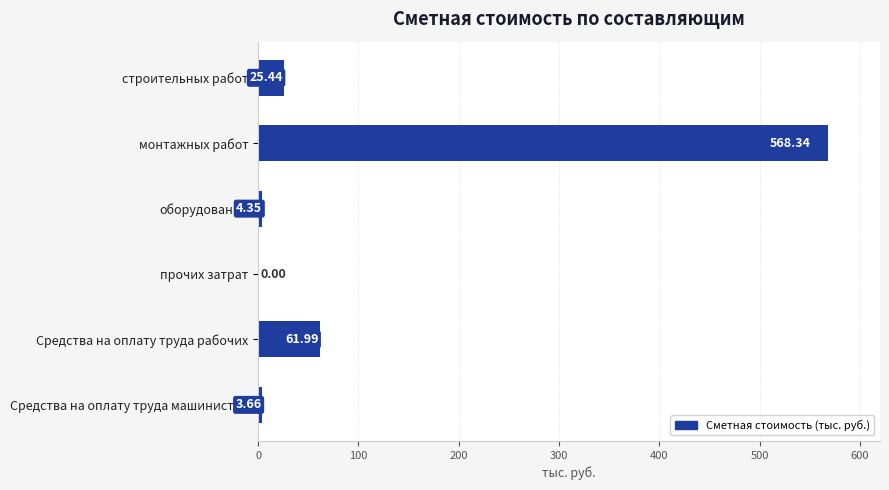

What is the sum of the values at Средства на оплату труда рабочих and строительных работ?

87.4